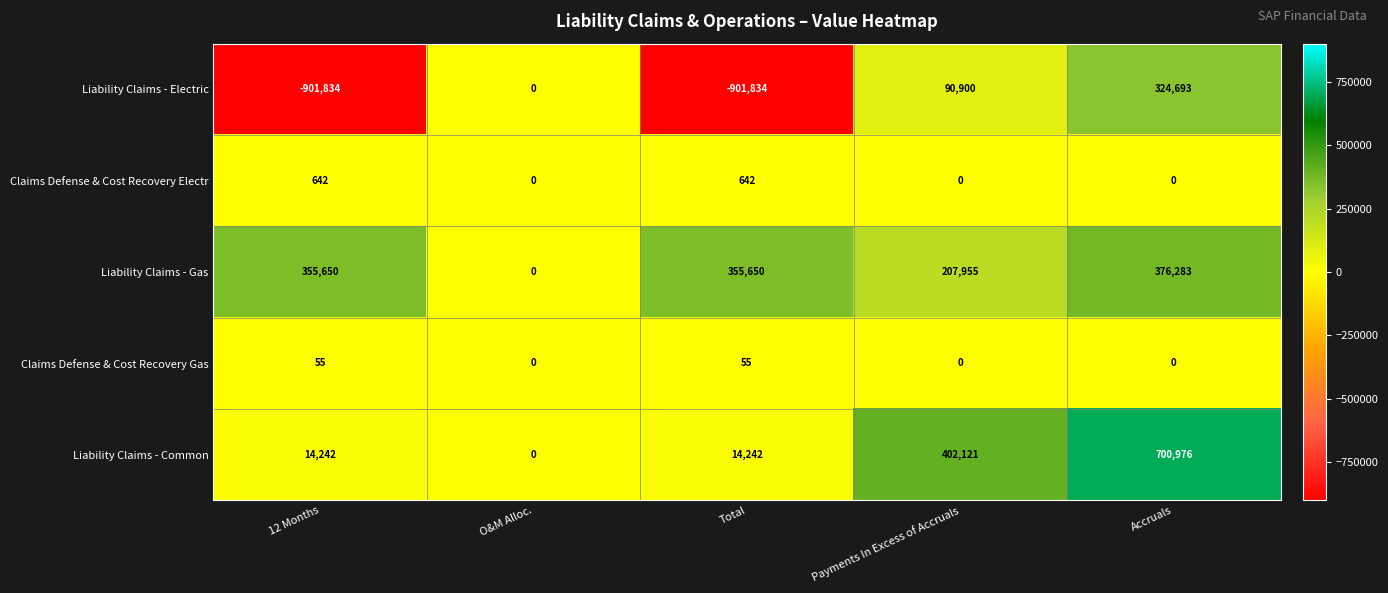

How many distinct data groups are displayed?

5